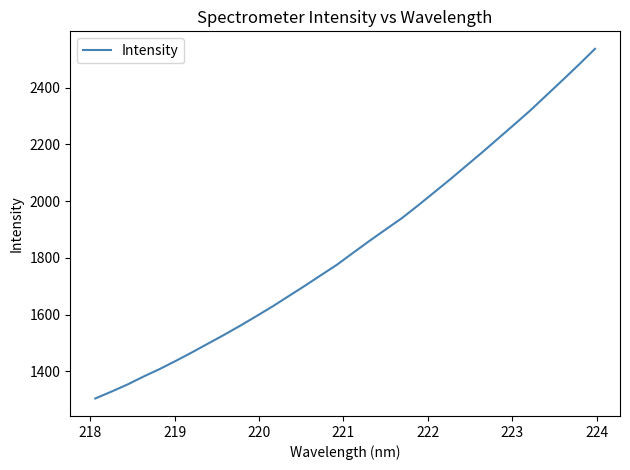

How many series are shown in this chart?

1